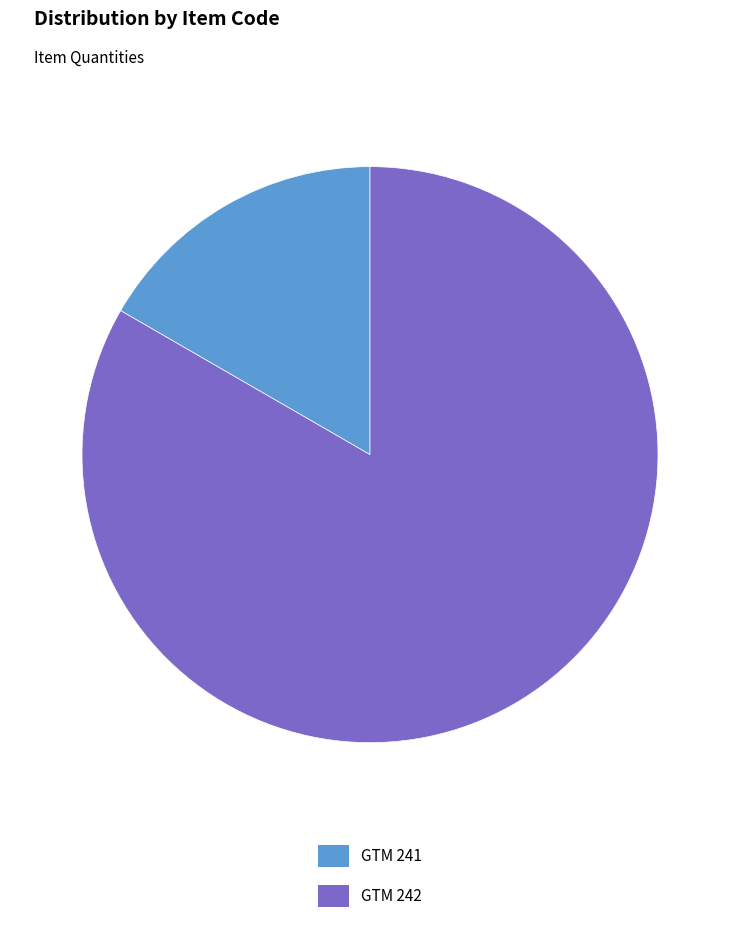

Combined, do GTM 241 and GTM 242 account for over 50%?

Yes